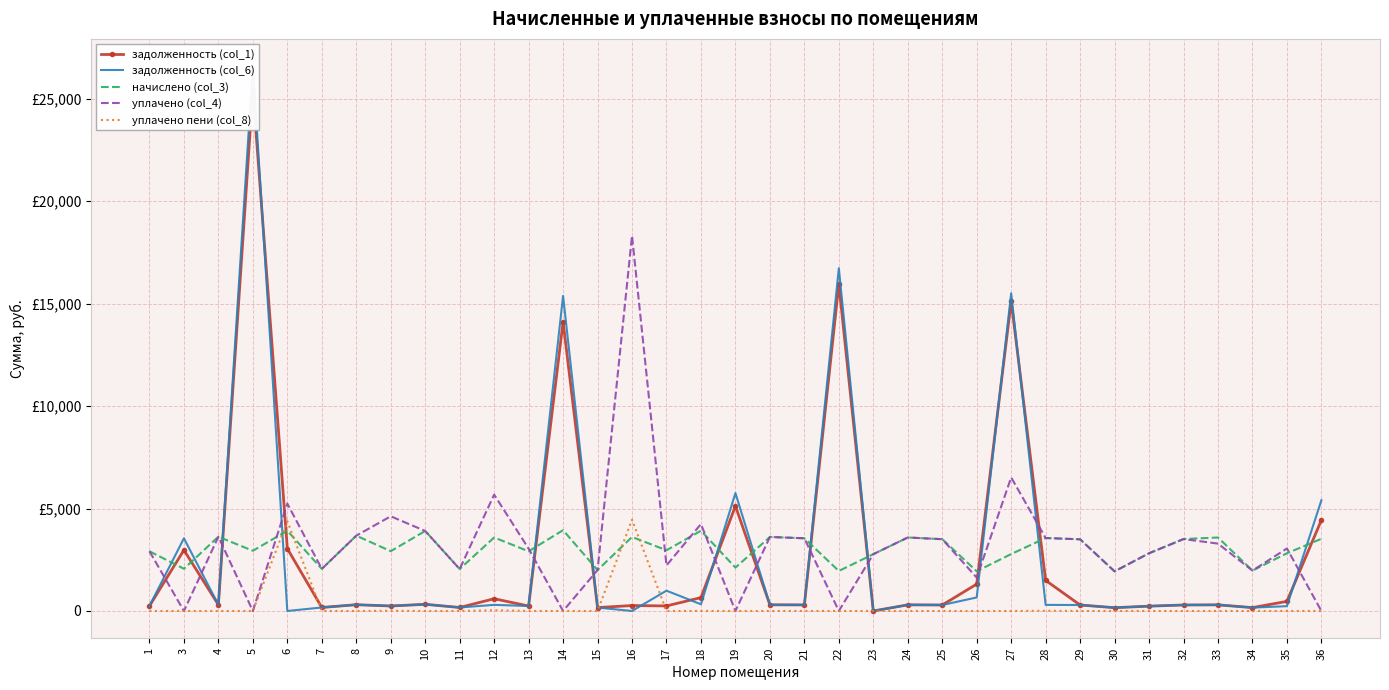

At how many categories does at least one series exceed 3817?

12